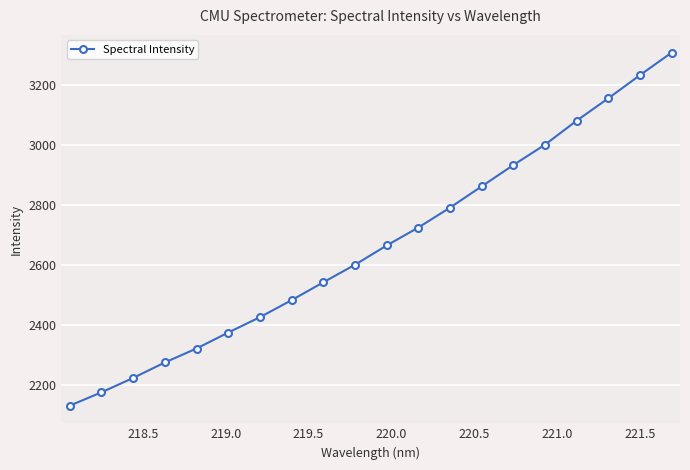

True or false: the data has more than 1 interior local peaks.

False